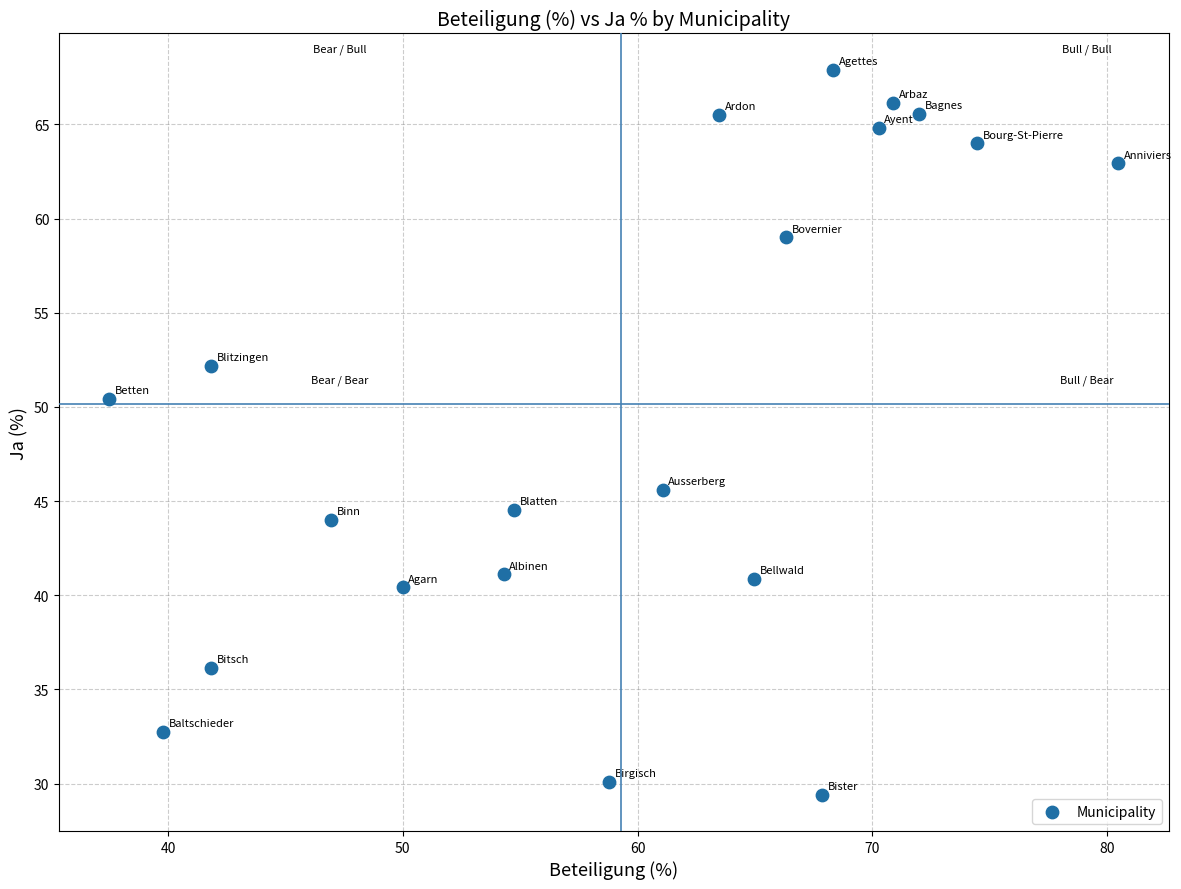

What is the range of X values (max minus min)?

43.0